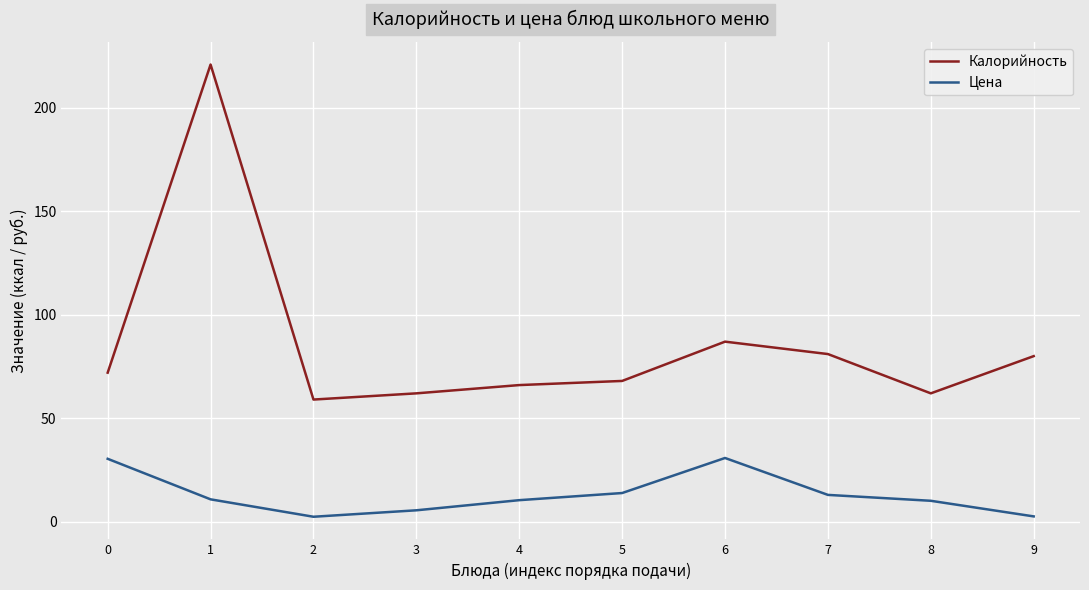

What are all the series names shown in the legend?

Калорийность, Цена